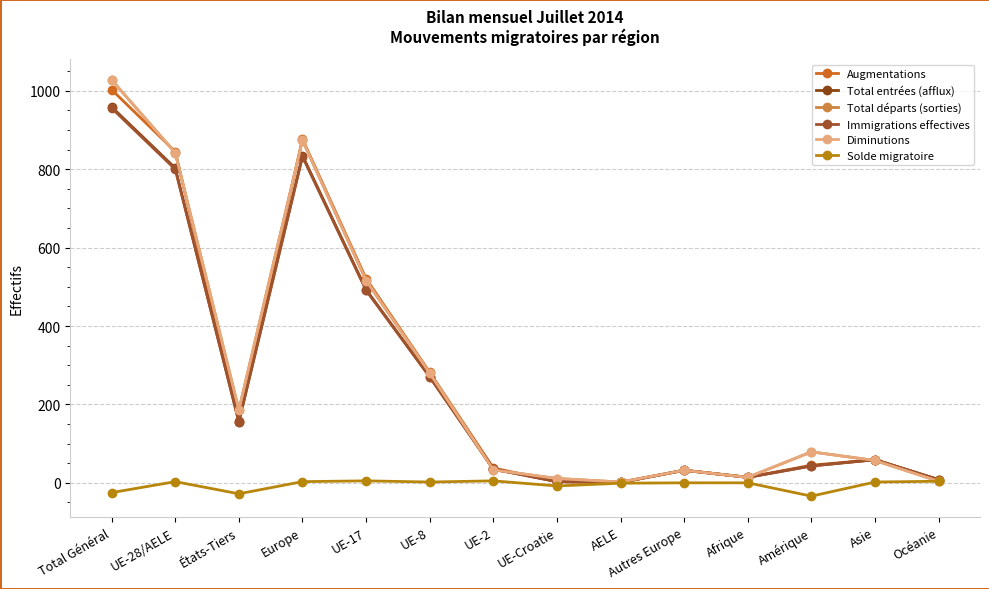

Which category has the highest value across all series?

Total Général